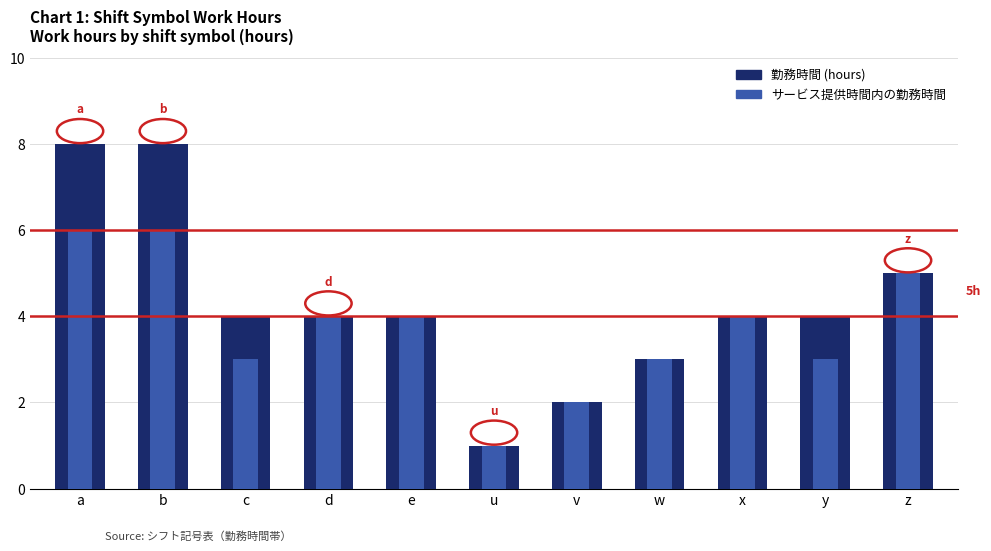

Which series has the largest total across all categories?

勤務時間 (hours)